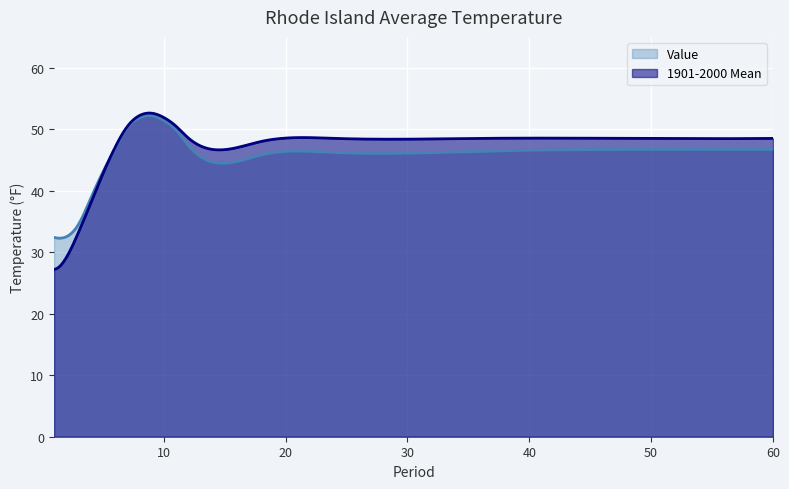

True or false: 1901-2000 Mean has more than 1 points higher than both neighbors.

True